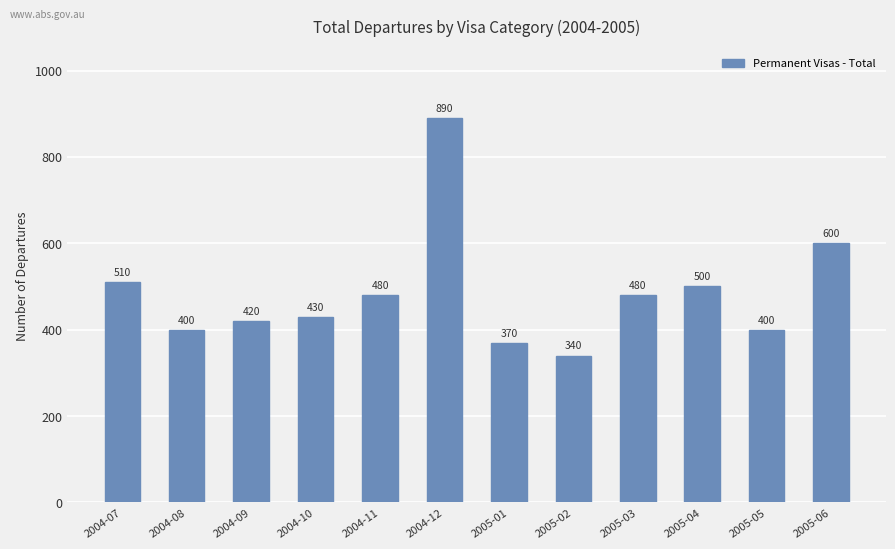

What is the minimum value shown in the chart?

340